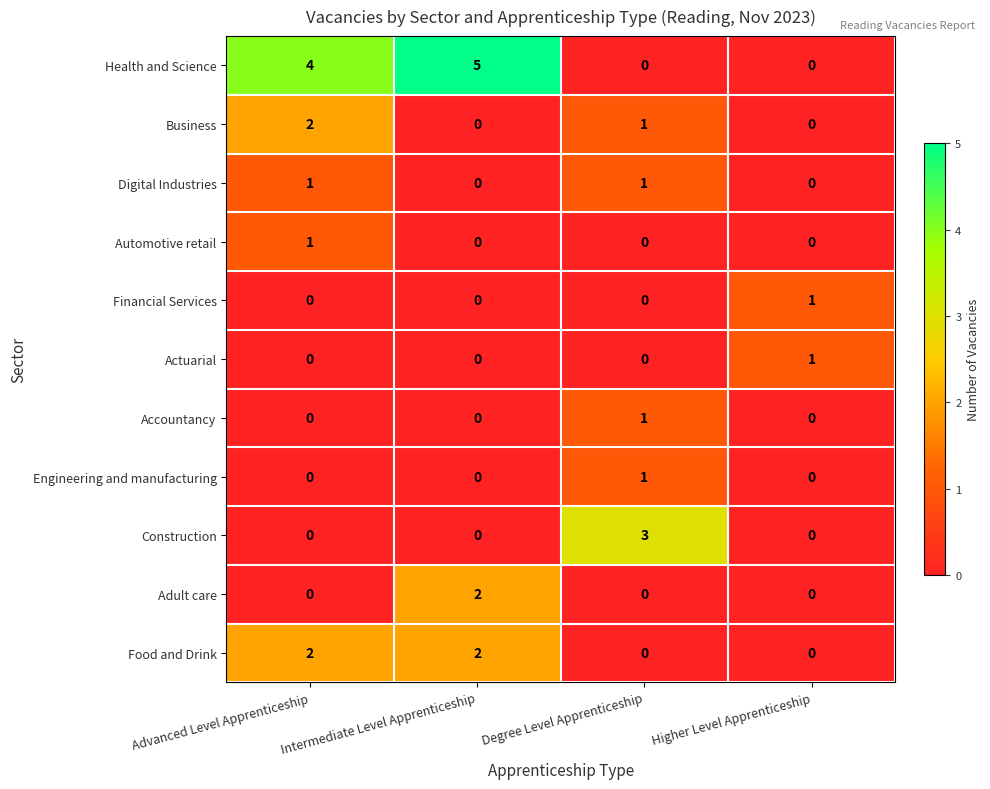

The value of Construction at Degree Level Apprenticeship is 3. True or false?

True